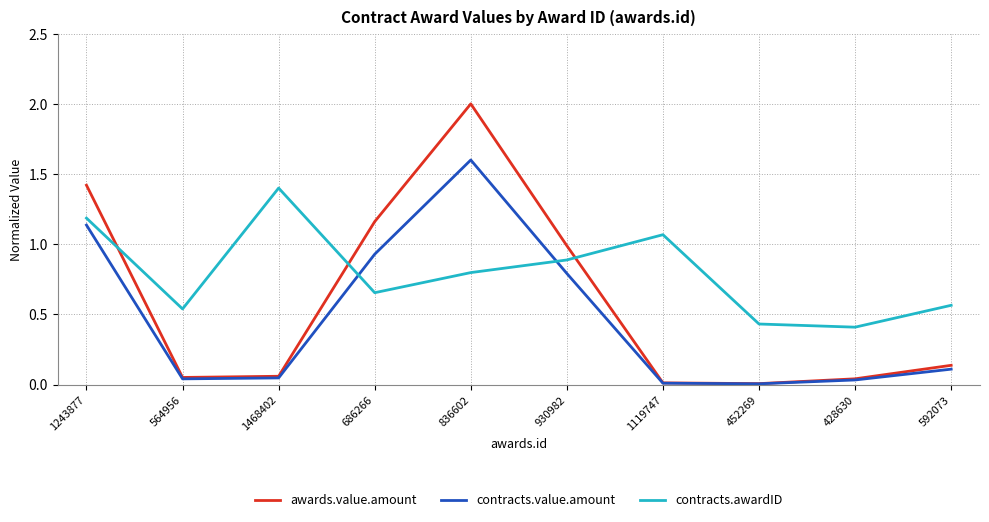

Between 564956 and 1468402, which series saw the biggest shift?

contracts.awardID